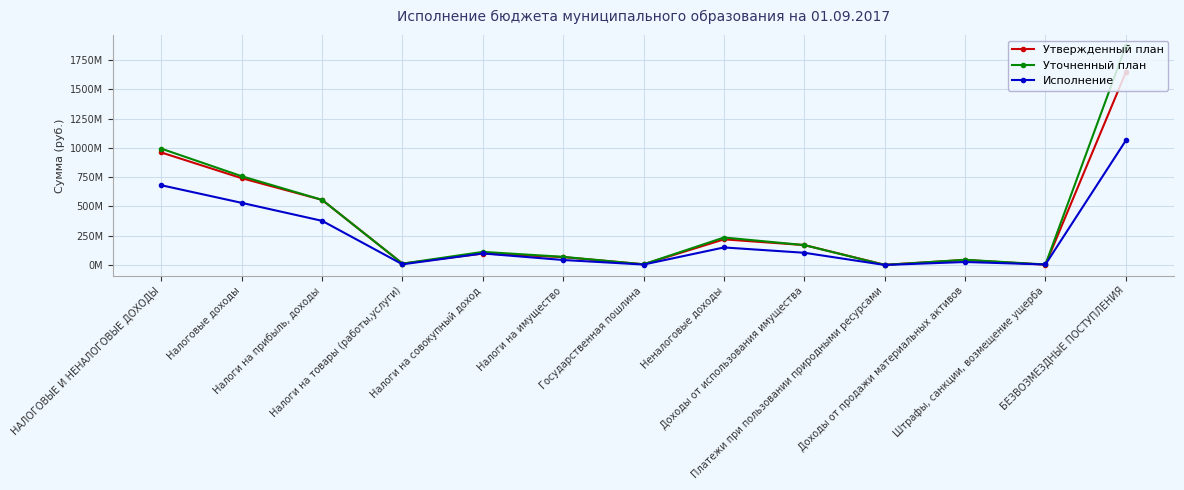

What is the average value of the Исполнение series?

238005340.7